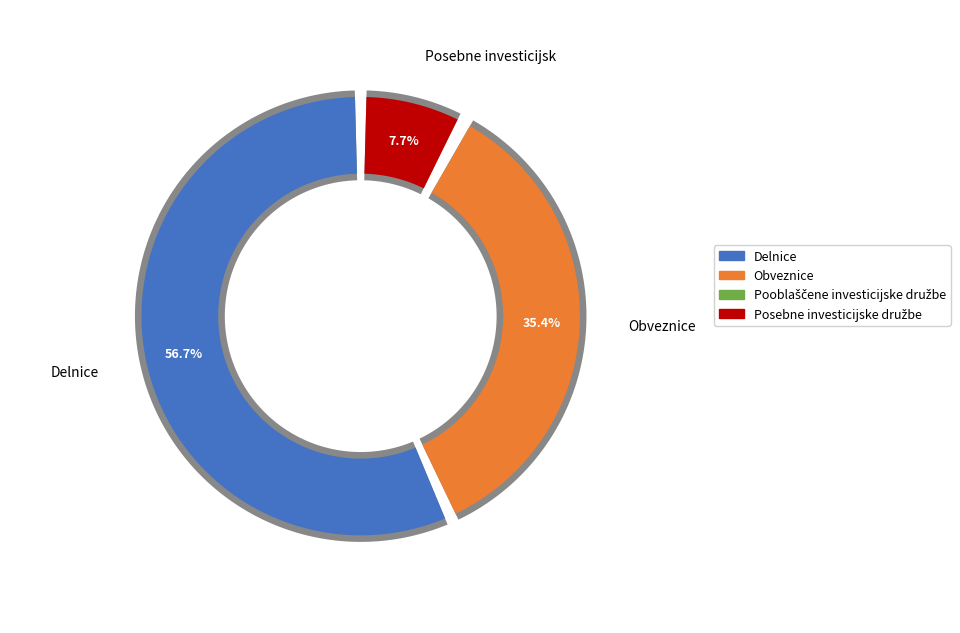

How many slices are in this pie chart?

4